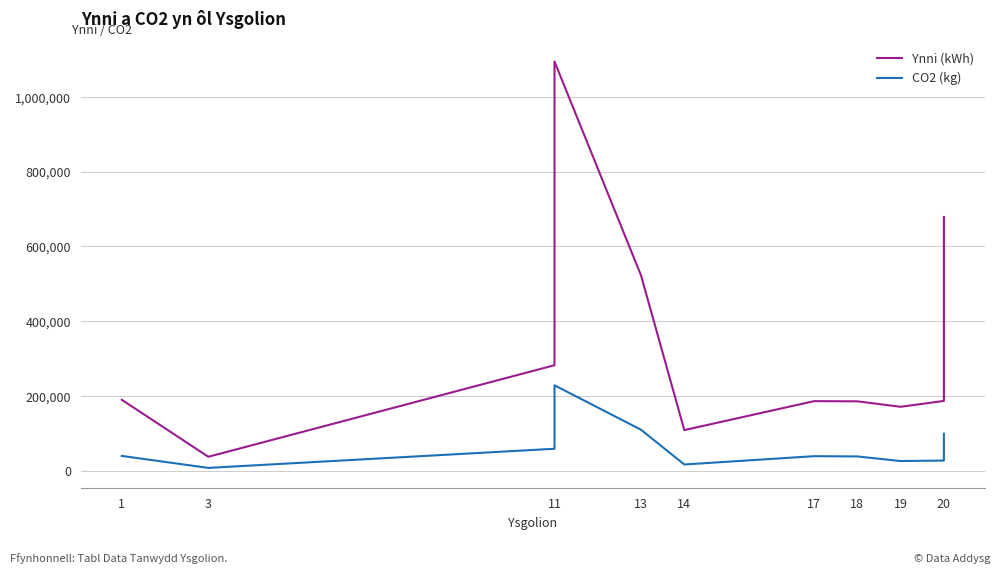

Is the value of Ynni (kWh) at 11 greater than the value of CO2 (kg) at 13?

Yes